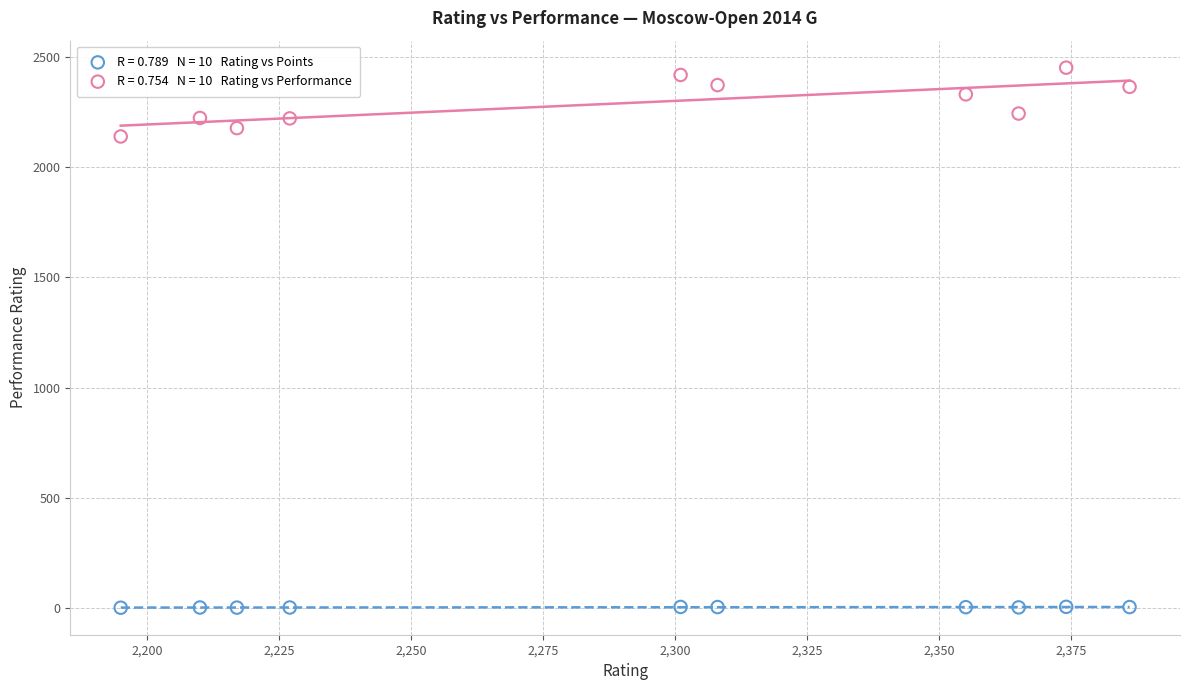

Across all data points, what is the range of Y values (max minus min)?

2448.5